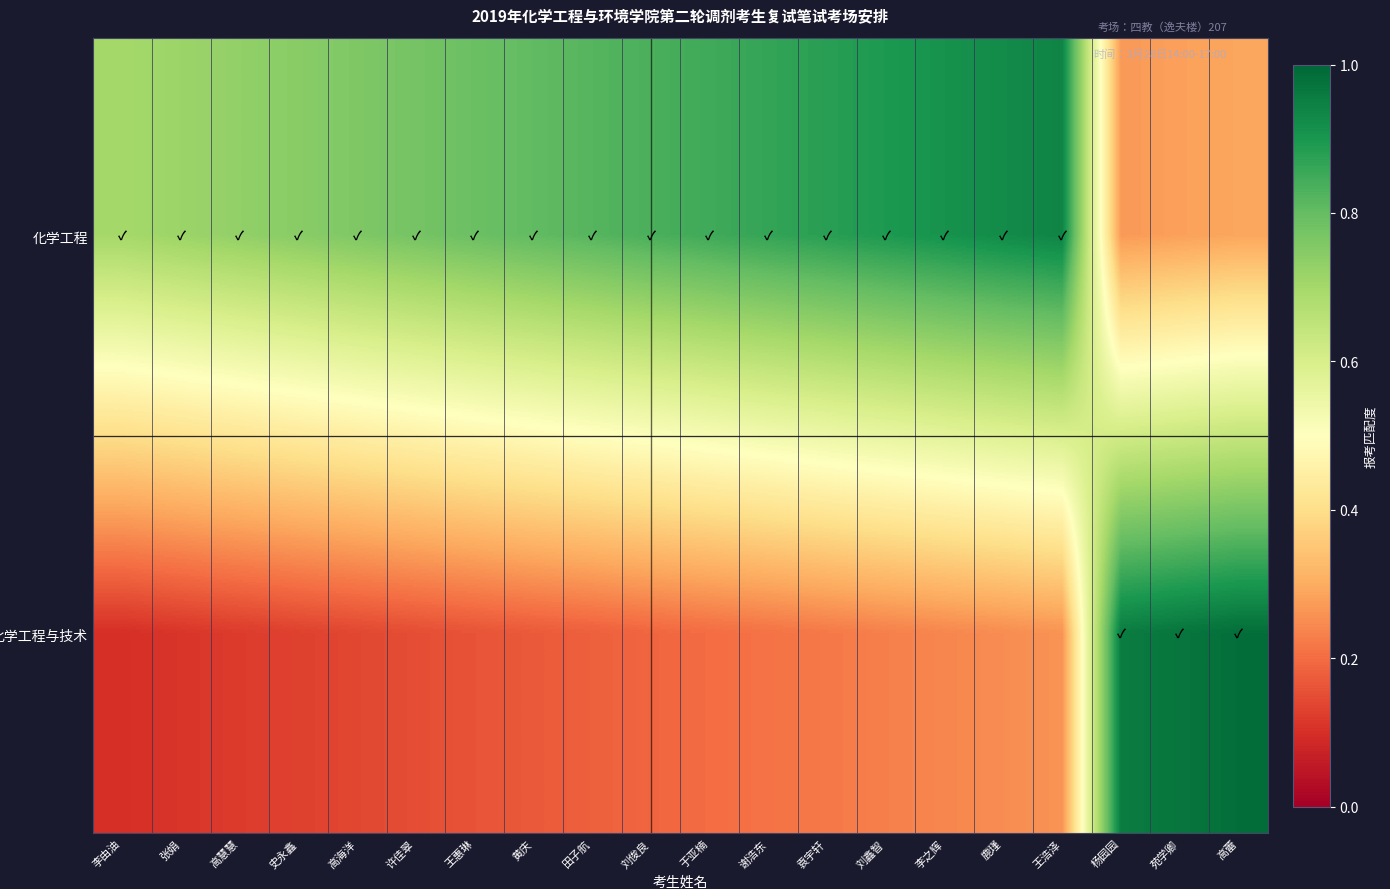

What is the difference between the highest and lowest values at 袁宇轩?

0.7